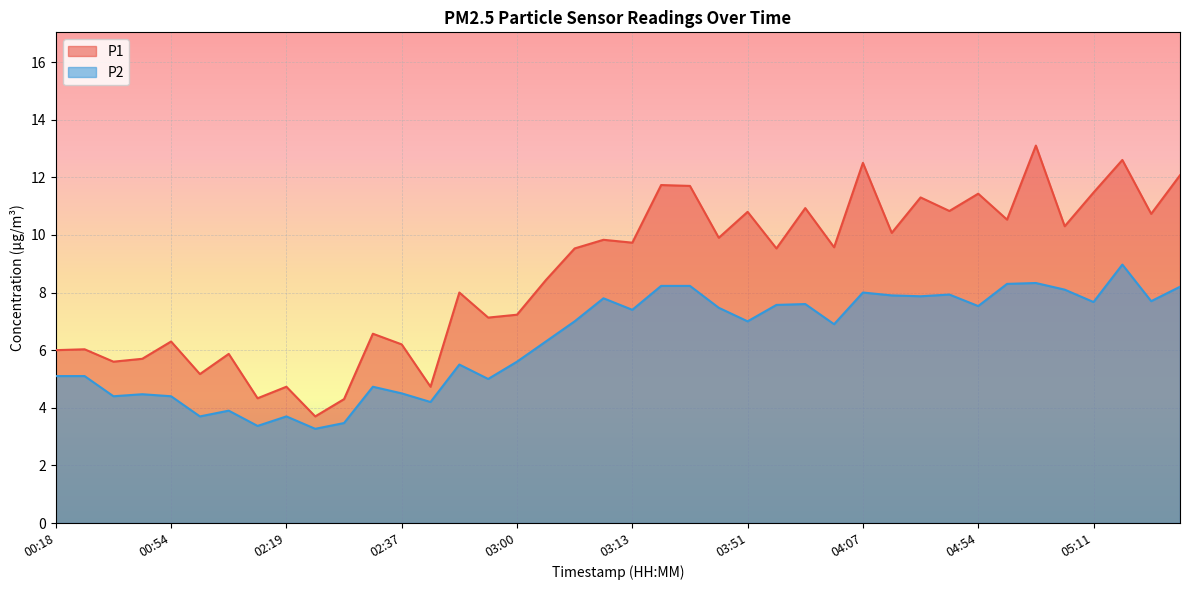

The value of P2 at 02:22 is 5.7. True or false?

False